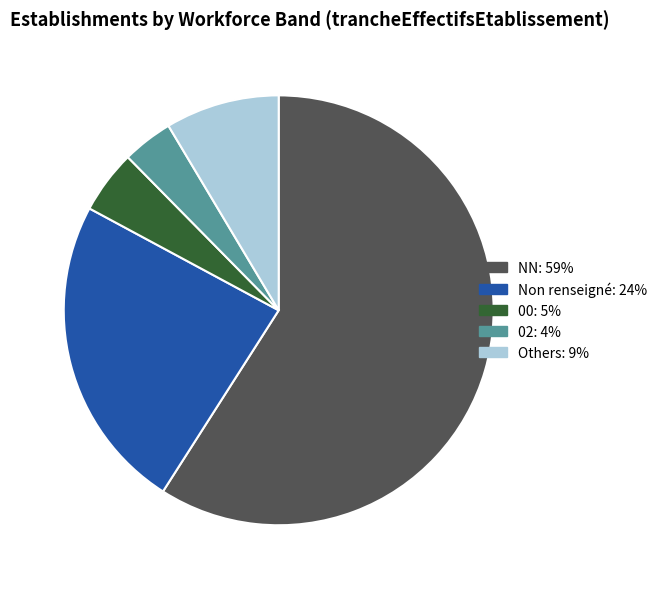

Is there a majority slice in this chart?

Yes